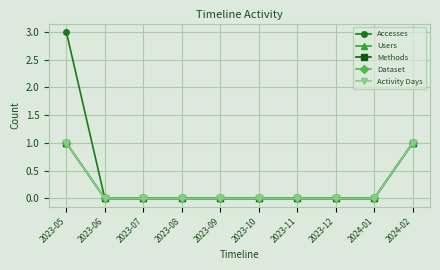

True or false: Activity Days and Methods intersect in this chart.

False